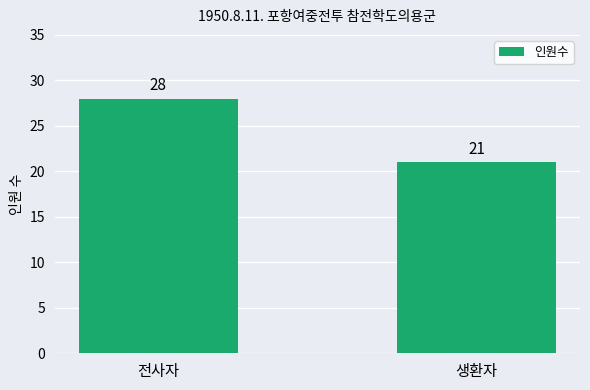

Are the bars grouped side by side (vs. stacked)?

No